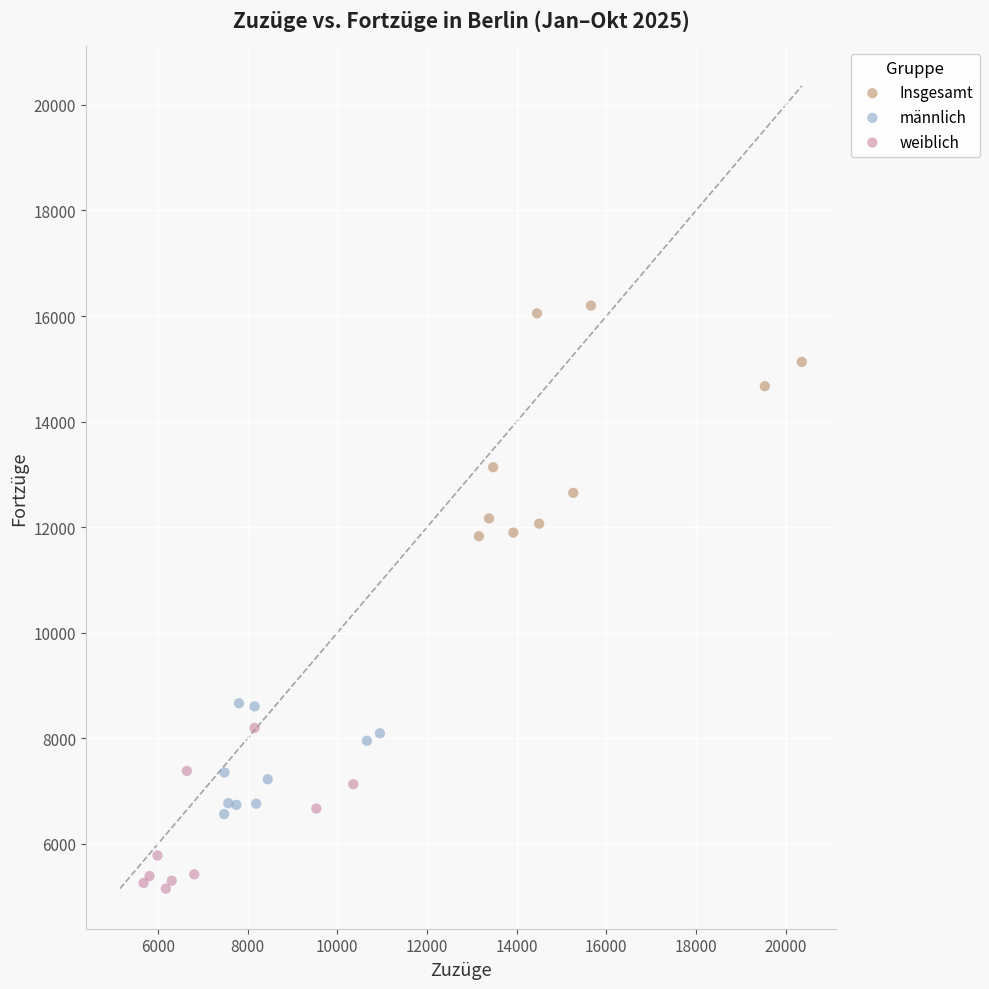

Which series contains the lowest Y value?

weiblich